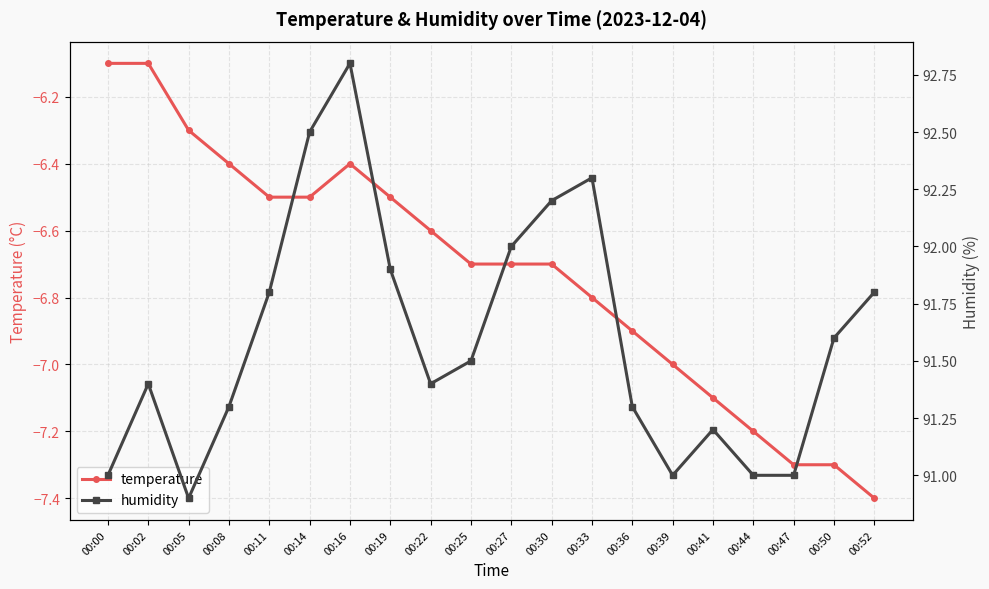

What is the total value across all series at 00:14?

86.0